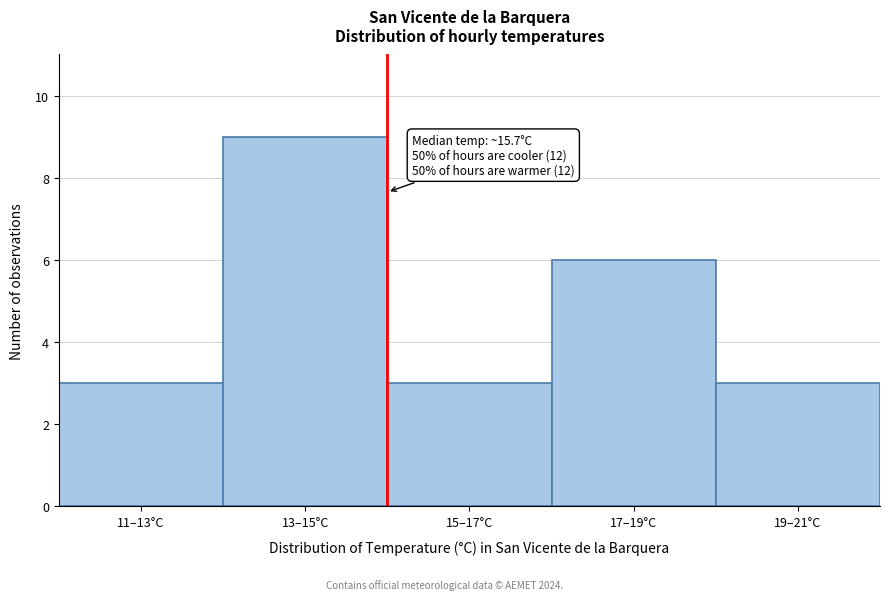

Reading left to right, list all the values displayed in this chart.

3	9	3	6	3